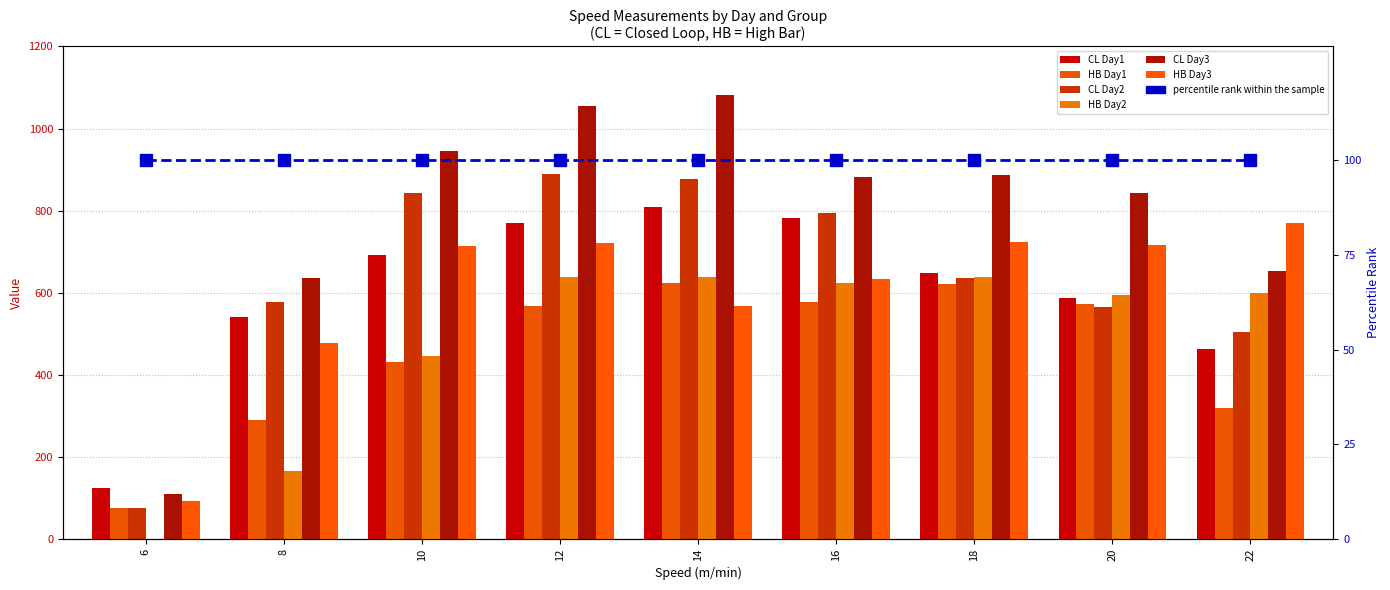

Is it true that HB Day1 equals 577.4 at 16?

True